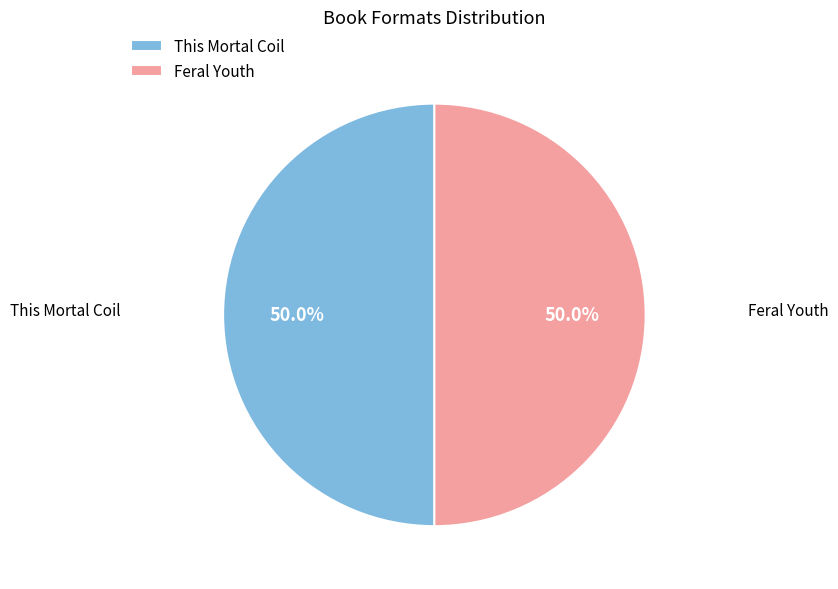

What is the ratio of the value at This Mortal Coil to the value at Feral Youth?

1.0